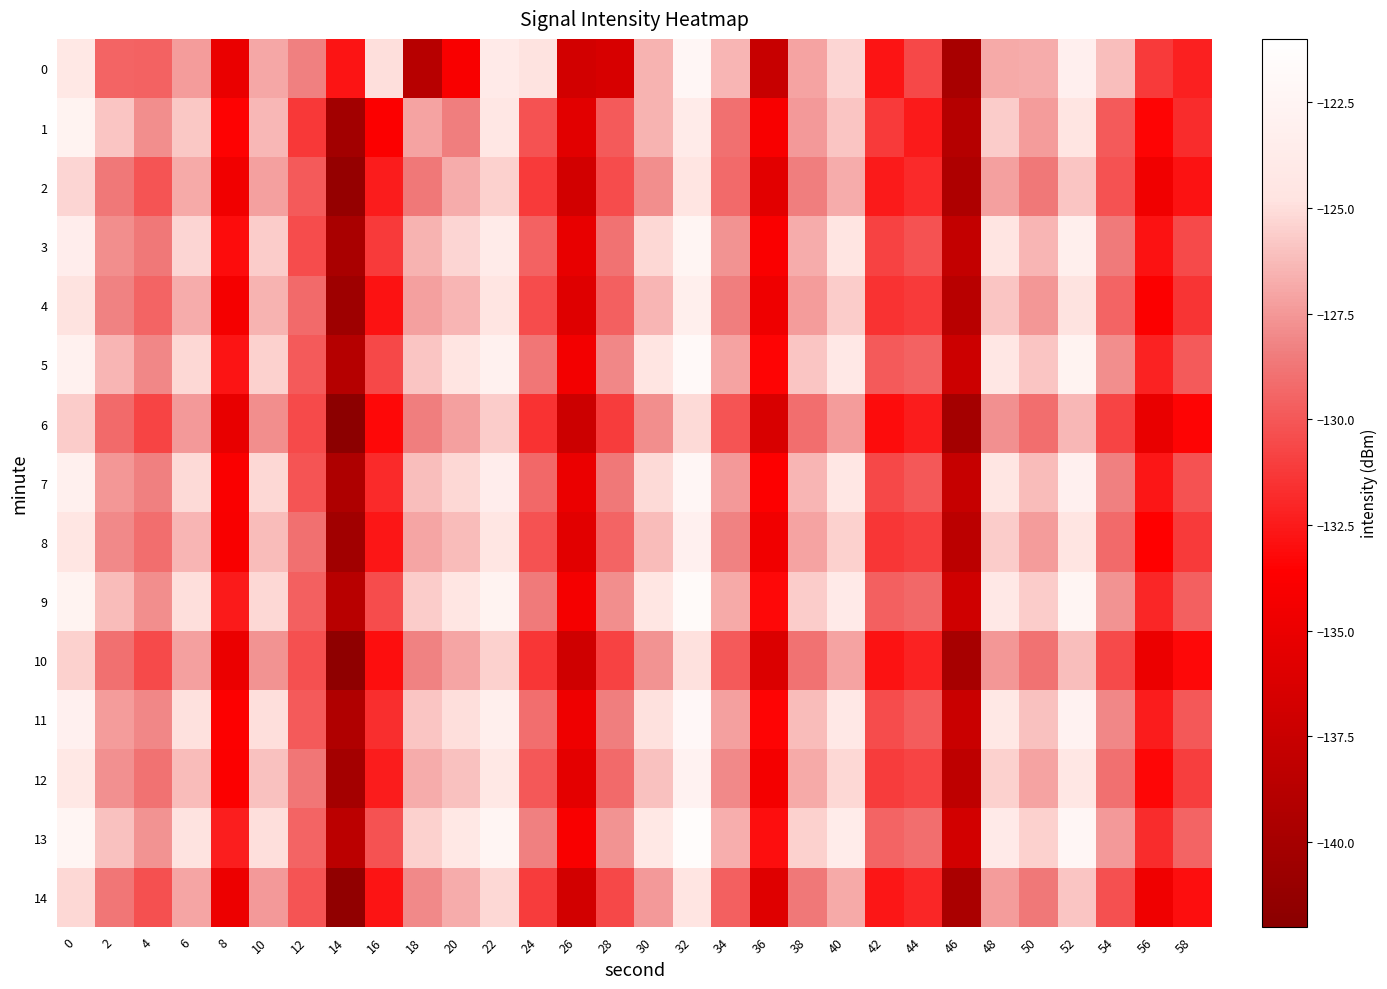

What is the total value across all series at 34?

-1922.1